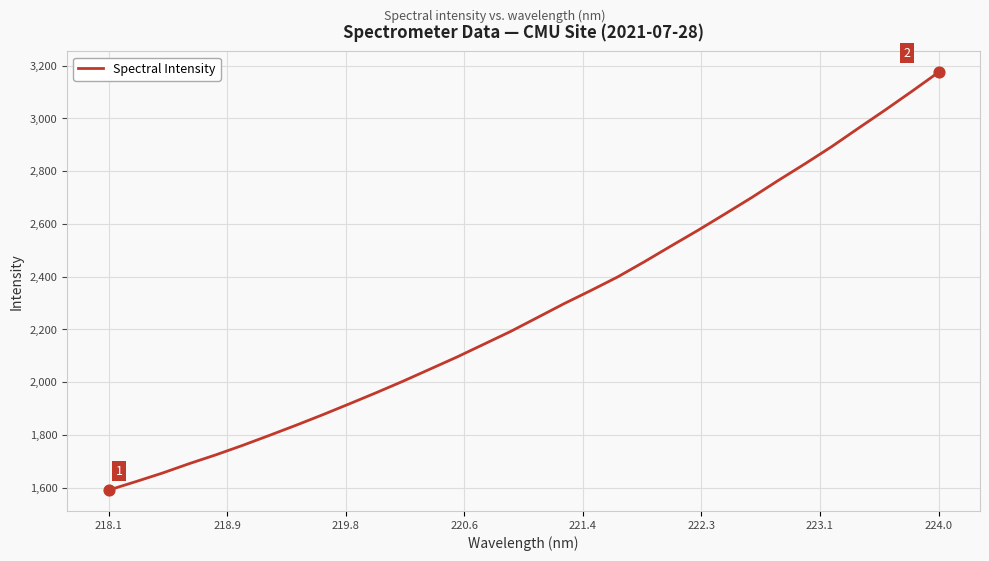

What is the greatest value displayed?

3174.4